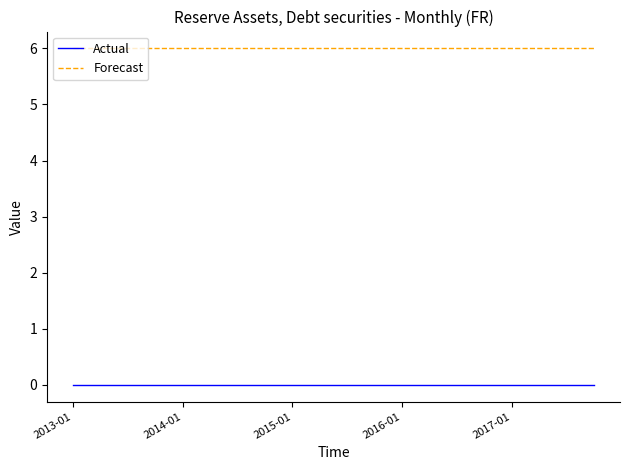

Is this an area chart (filled region under the line)?

No